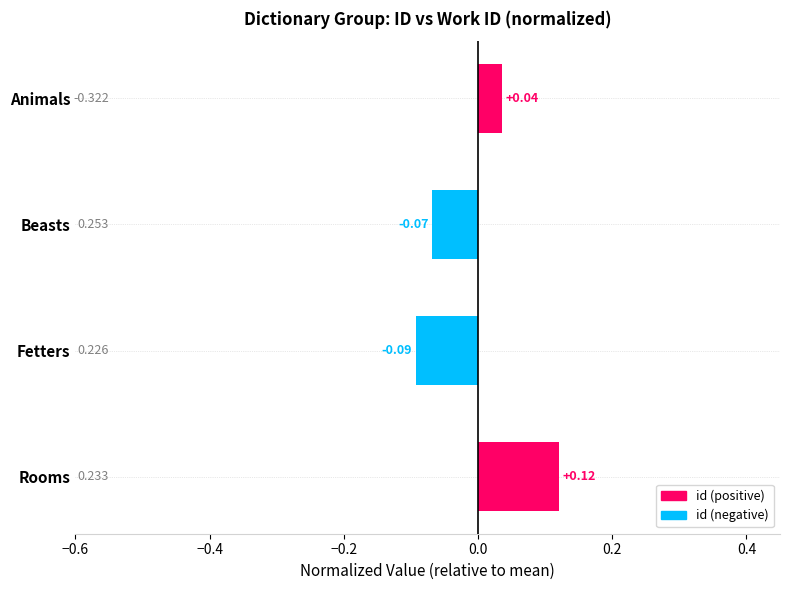

Which label corresponds to the largest value in the chart?

Rooms